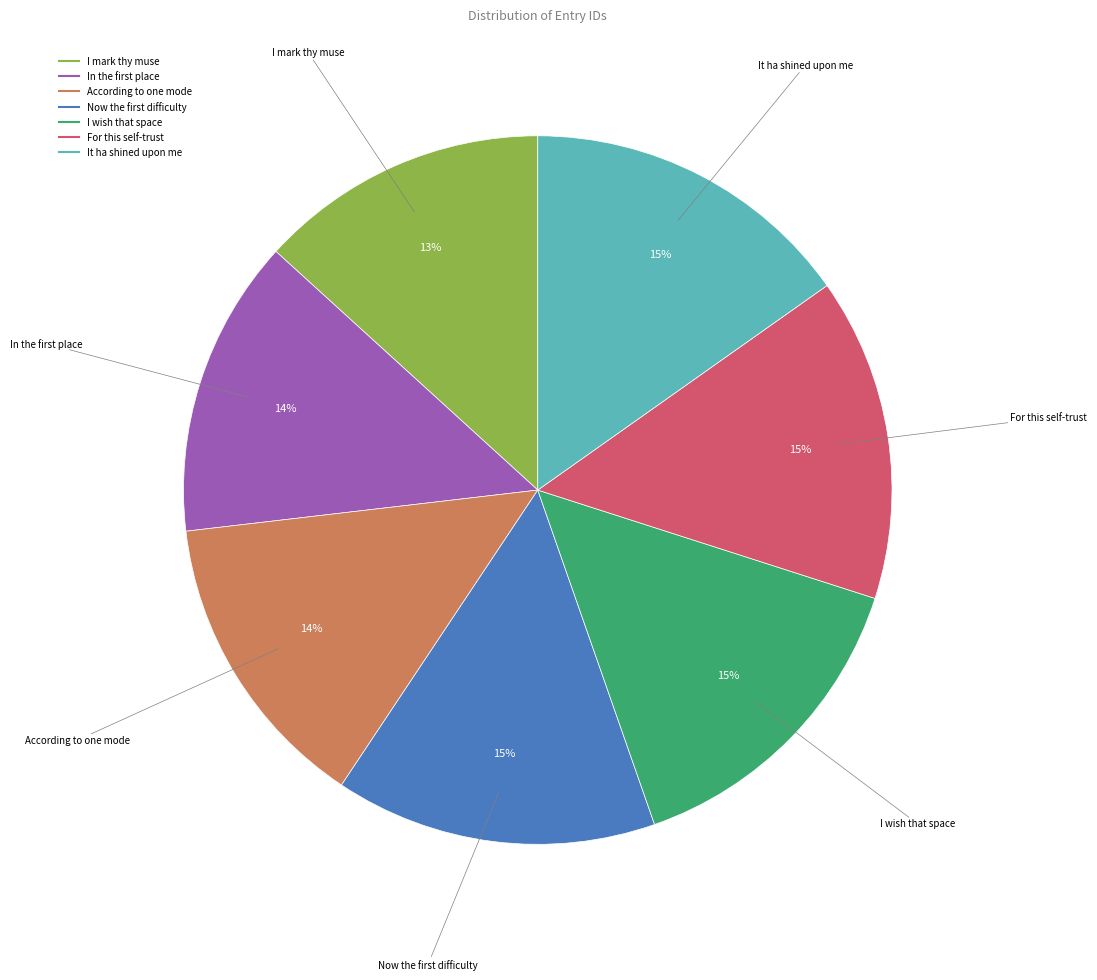

To the nearest percent, what percentage of the pie is I mark thy muse?

13%